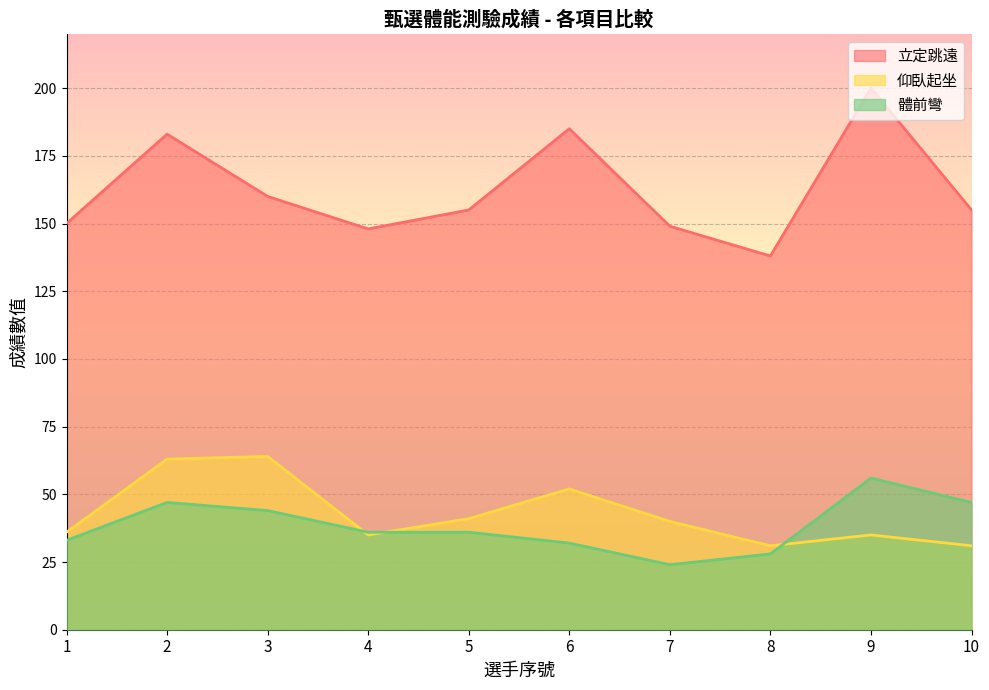

Rank the series at 9 from highest to lowest value.

立定跳遠, 體前彎, 仰臥起坐